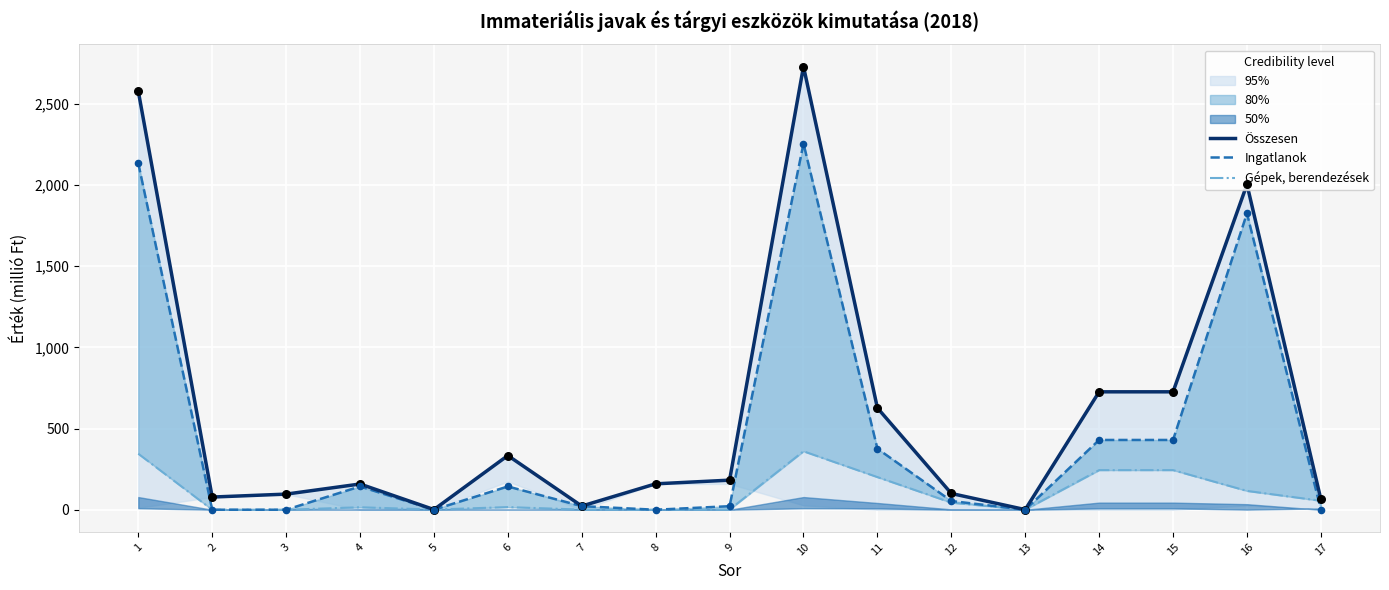

At which category is the sum across all series the highest?

10